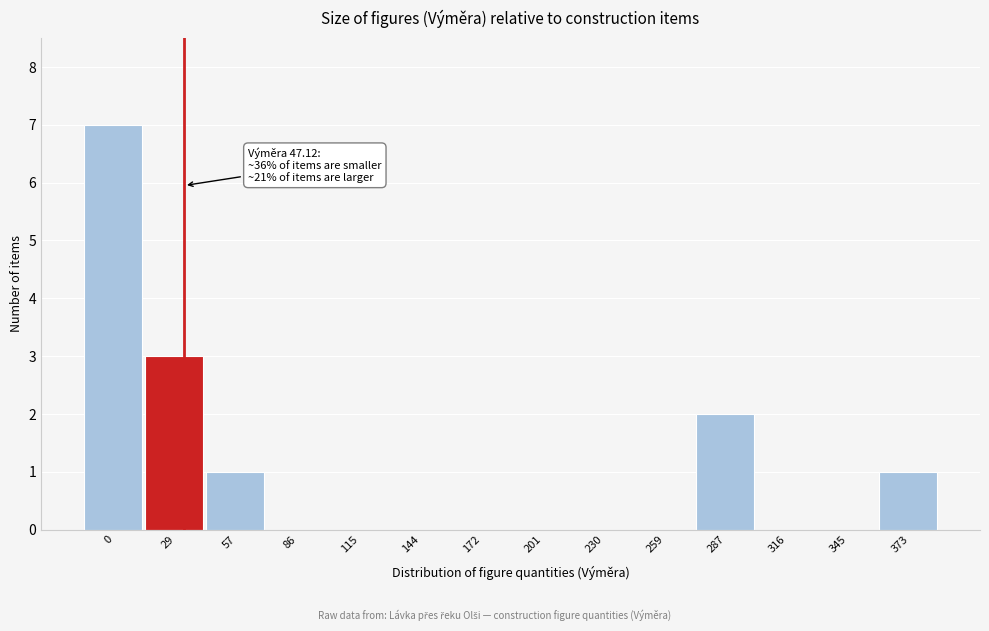

Reading left to right, extract all data points from this chart.

0=7	29=3	57=1	86=0	115=0	144=0	172=0	201=0	230=0	259=0	287=2	316=0	345=0	373=1